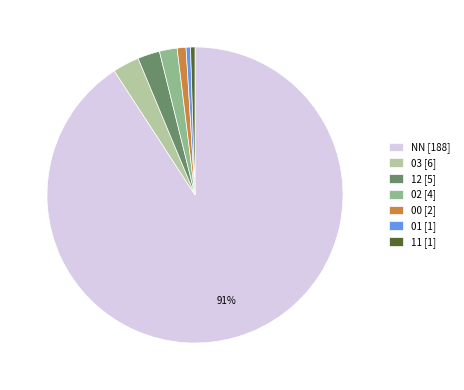

To the nearest percent, what is the difference between the 00 [2] and 02 [4] slice percentages?

1%